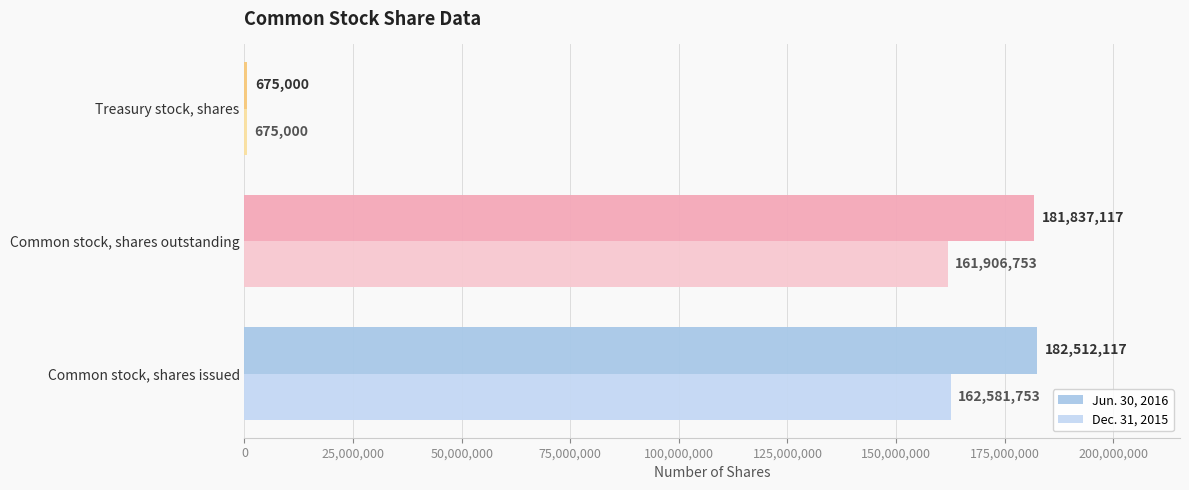

At how many categories does at least one series exceed 29275994?

2